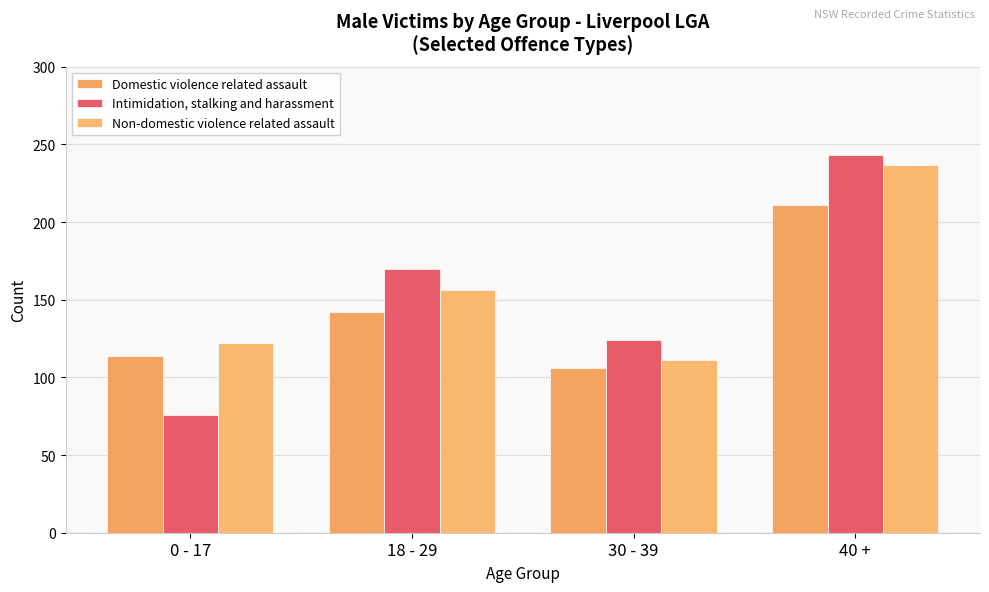

What is the label of the 1st bar from the right?

40 +